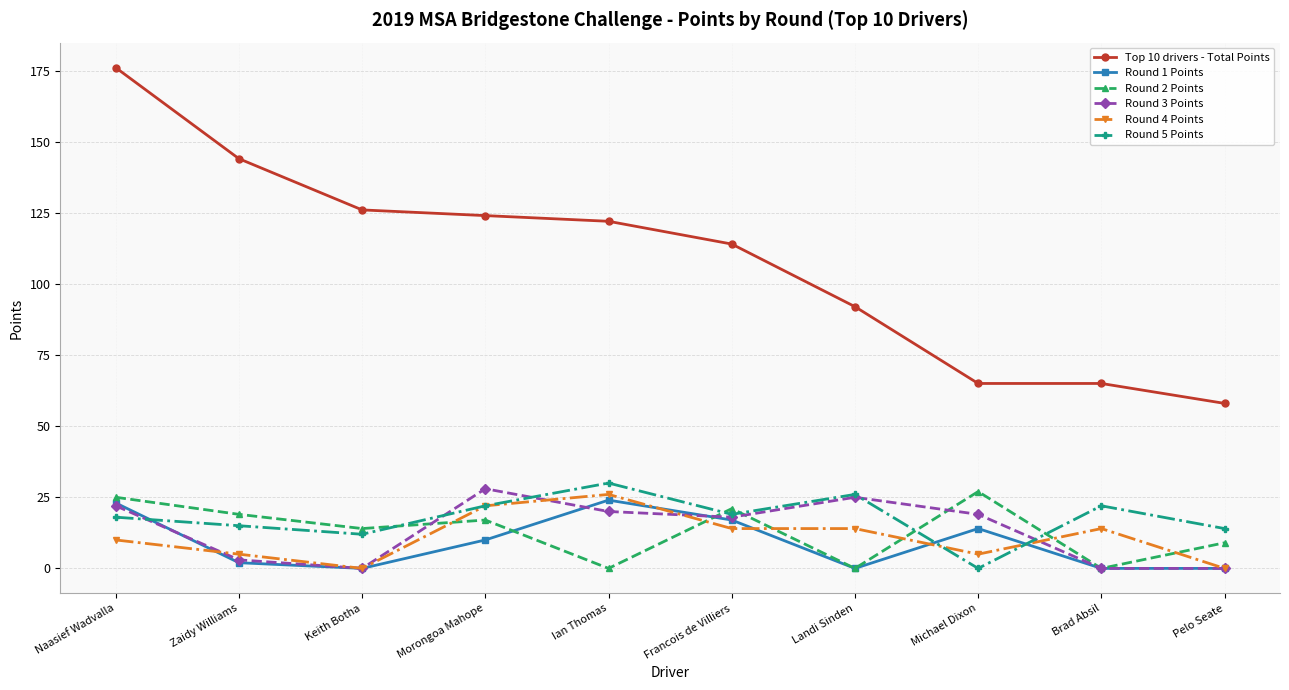

What is the difference between the second highest and minimum values in the Top 10 drivers - Total Points series?

86